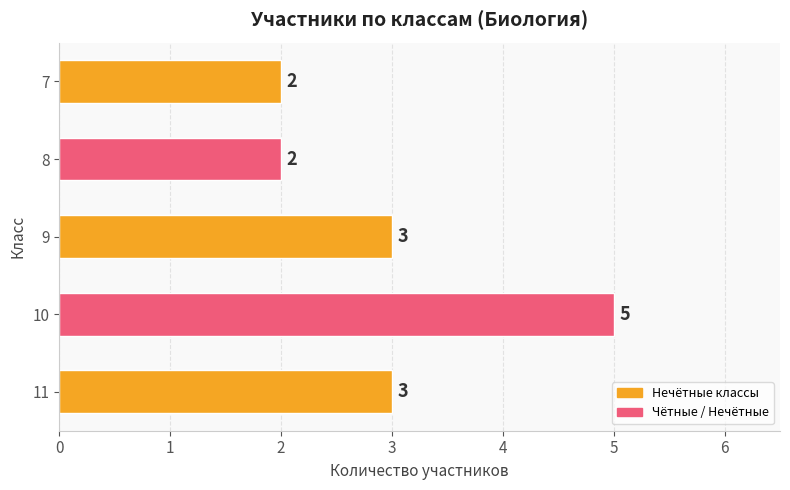

Is it true that the value at 8 is 3?

False